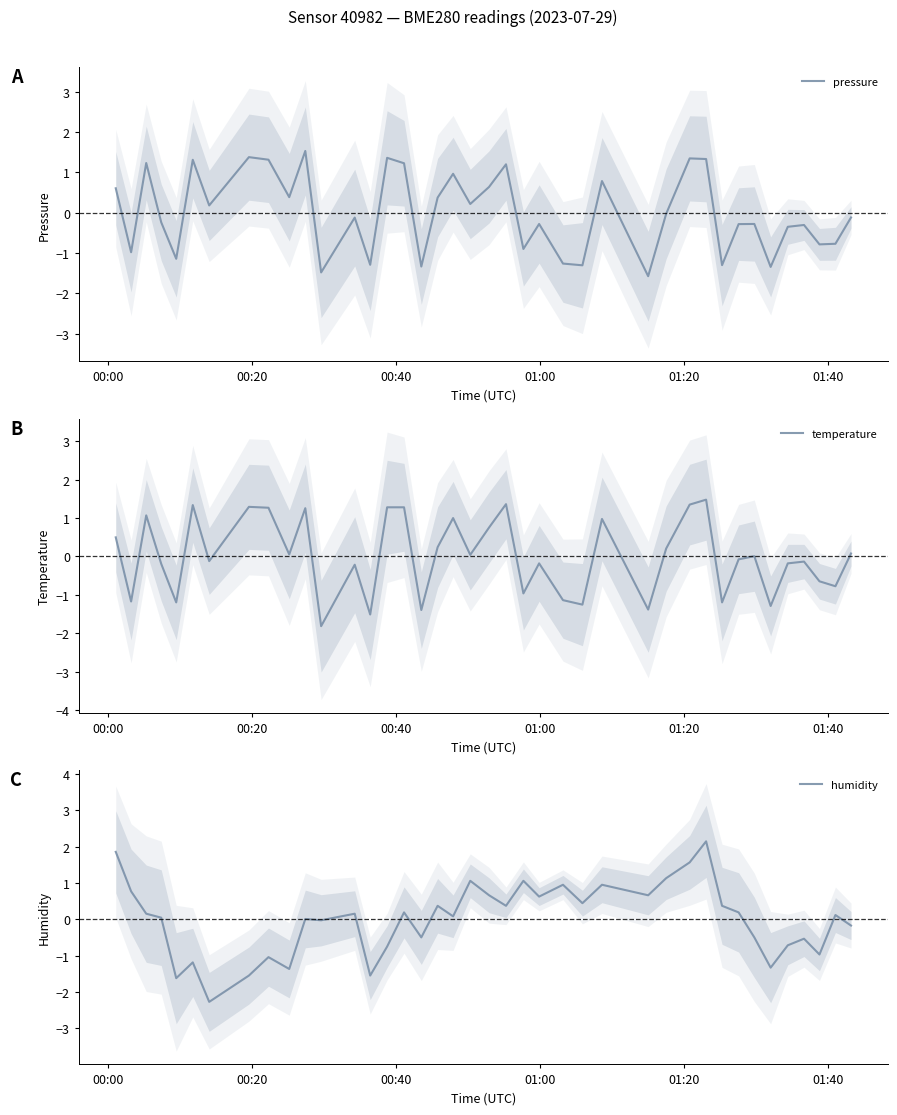

What are all the series names shown in the legend?

pressure, temperature, humidity